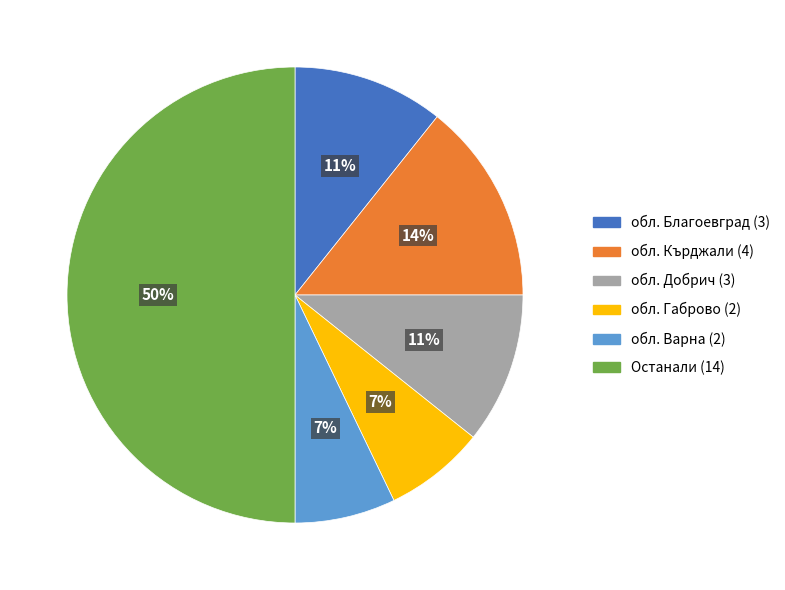

To the nearest percent, what is the combined percentage of Останали (14) and обл. Добрич (3)?

61%